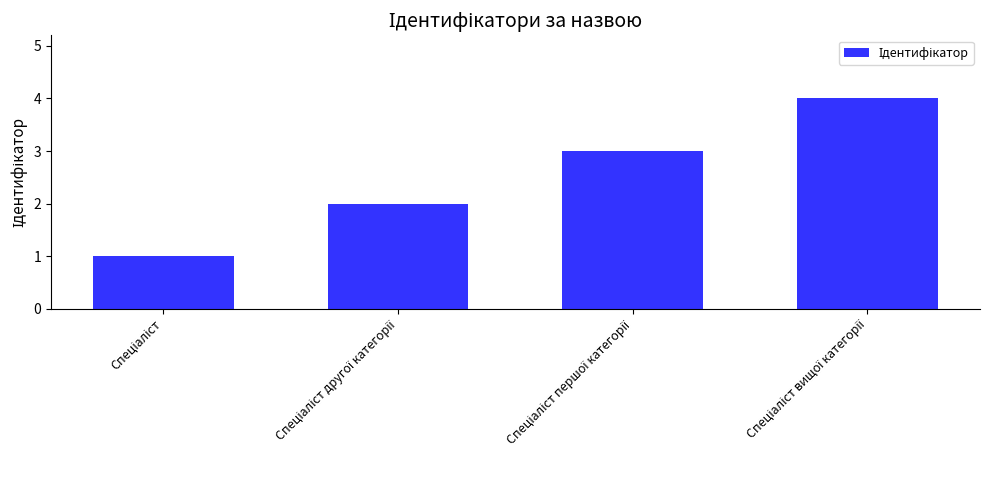

Reading left to right, extract all data points from this chart.

1	2	3	4